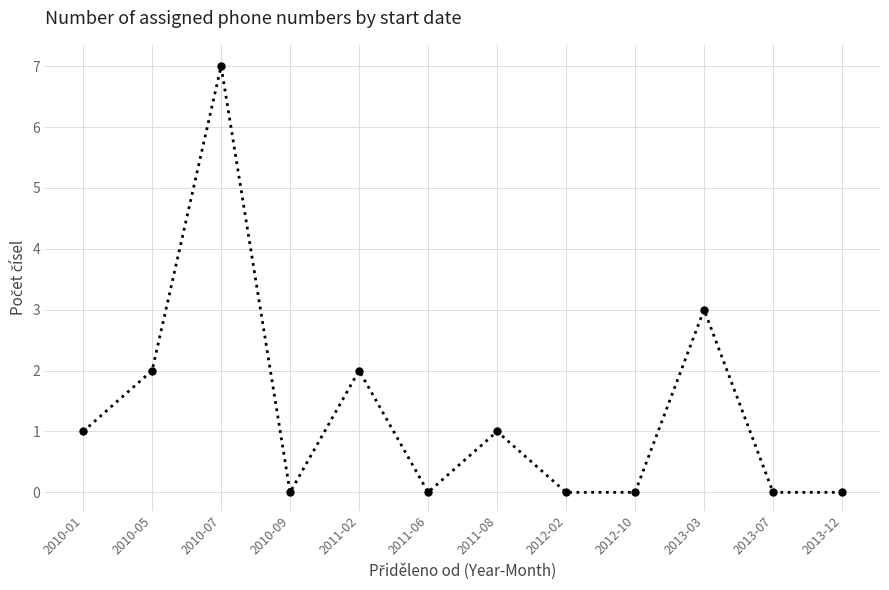

What is the average value?

1